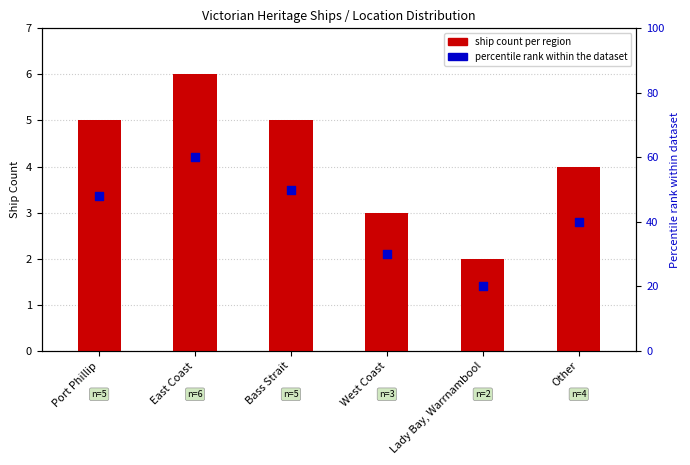

At which category is the sum across all series the highest?

East Coast